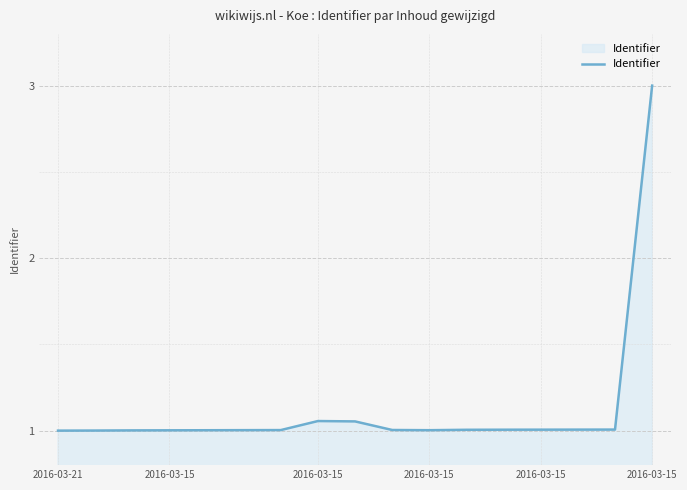

What is the maximum value shown in the chart?

3.0